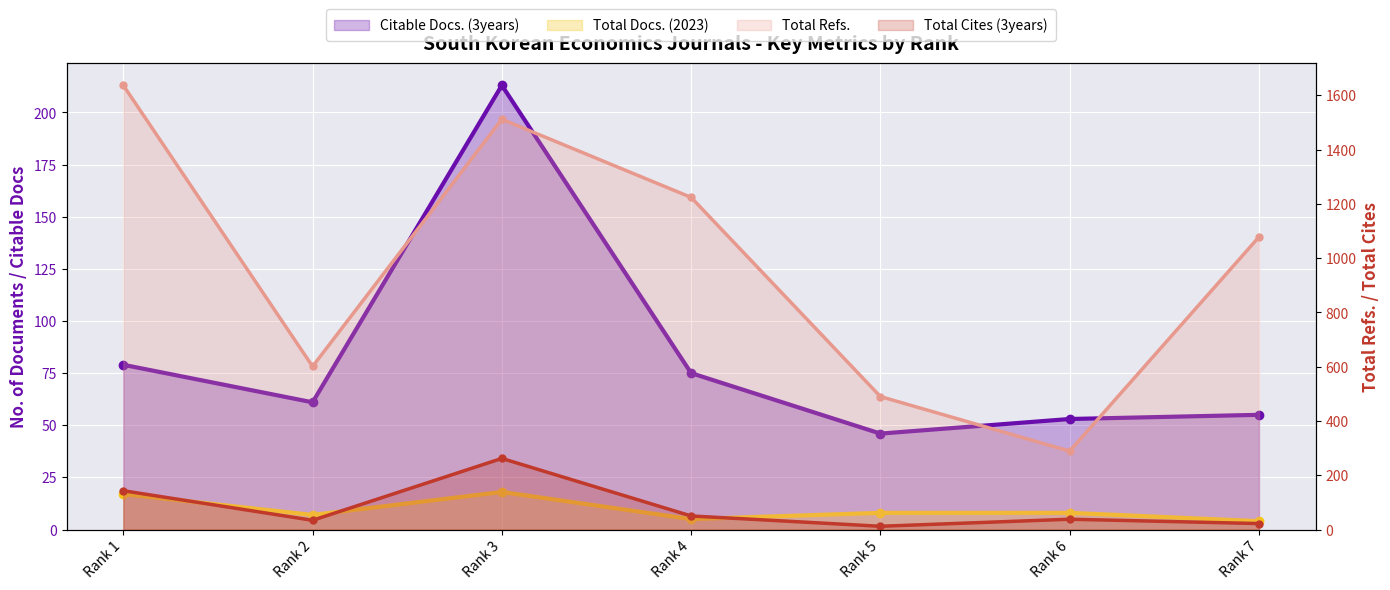

List the series in order of their peak value, highest first.

Total Refs., Total Cites (3years), Citable Docs. (3years), Total Docs. (2023)